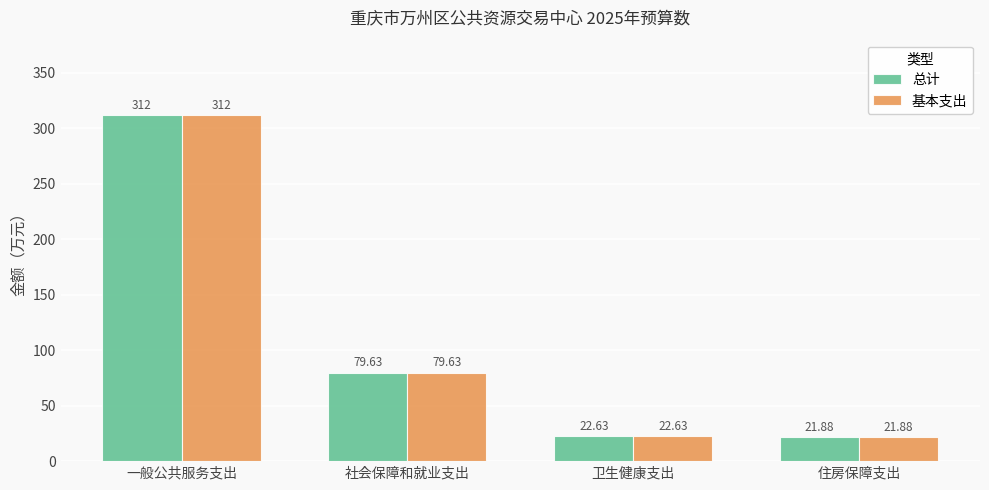

What is the label of the 2nd bar from the right?

卫生健康支出